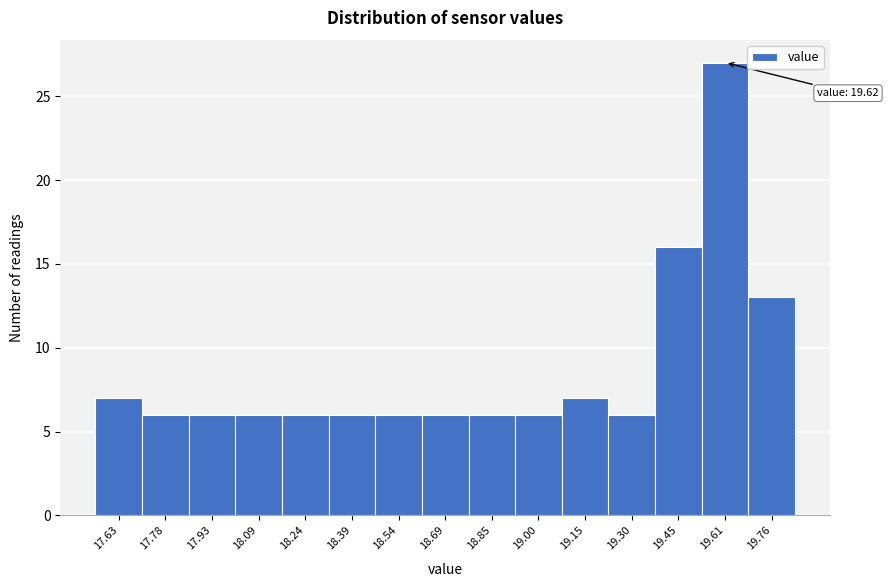

Reading right to left, what are all the values shown in this chart?

19.76=13	19.61=27	19.45=16	19.30=6	19.15=7	19.00=6	18.85=6	18.69=6	18.54=6	18.39=6	18.24=6	18.09=6	17.93=6	17.78=6	17.63=7